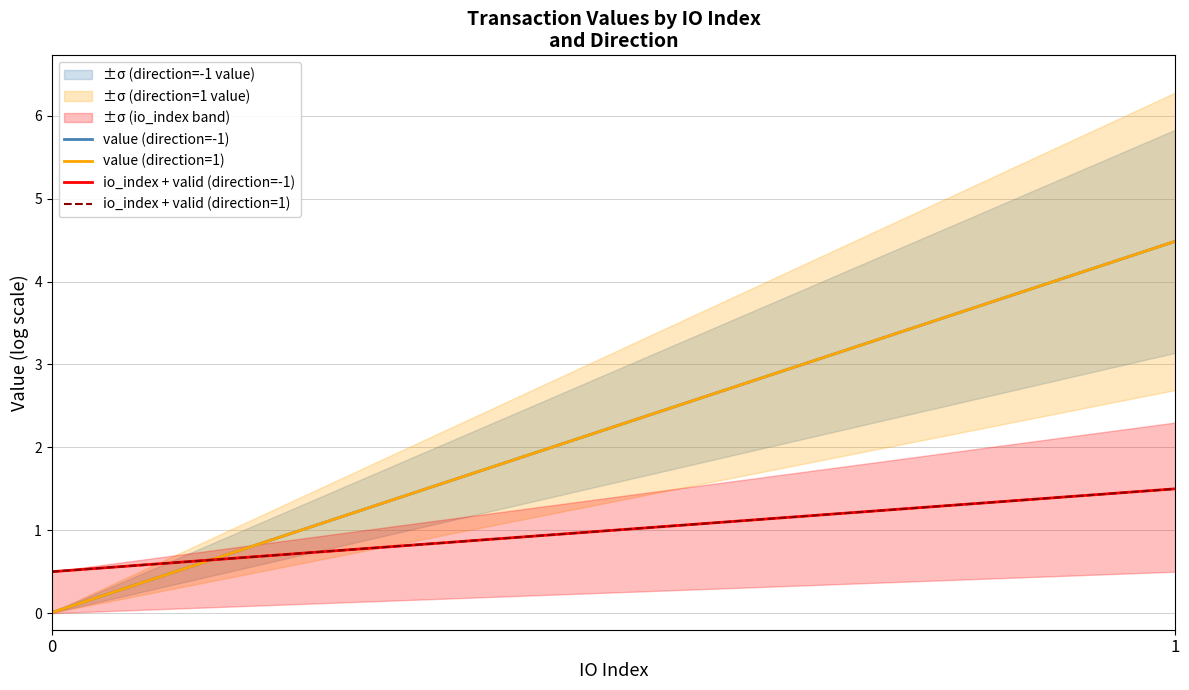

Does the chart have visible grid lines?

Yes